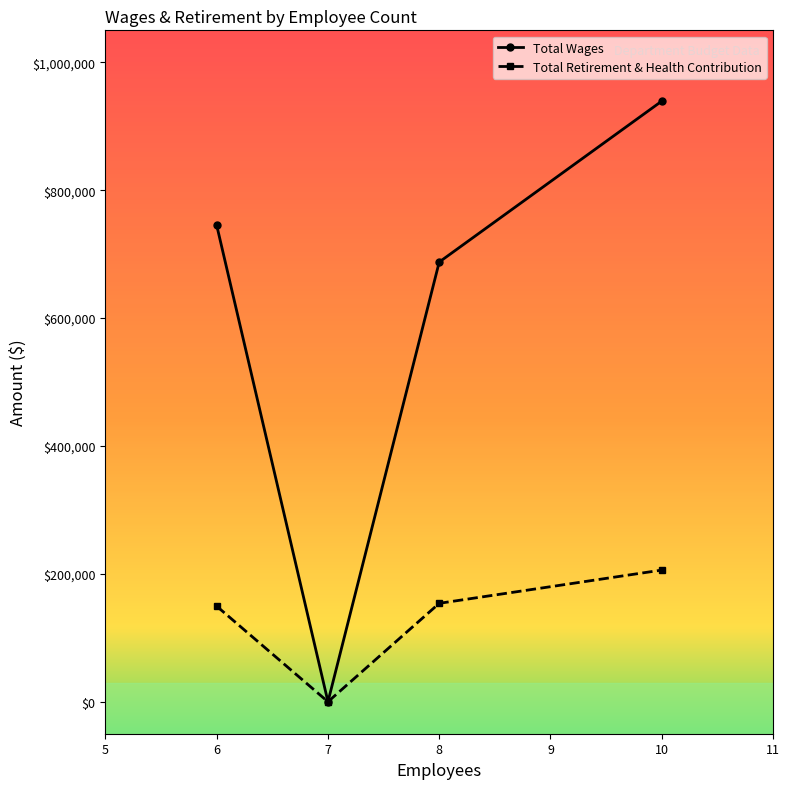

Does the chart display data point markers on the line(s)?

Yes